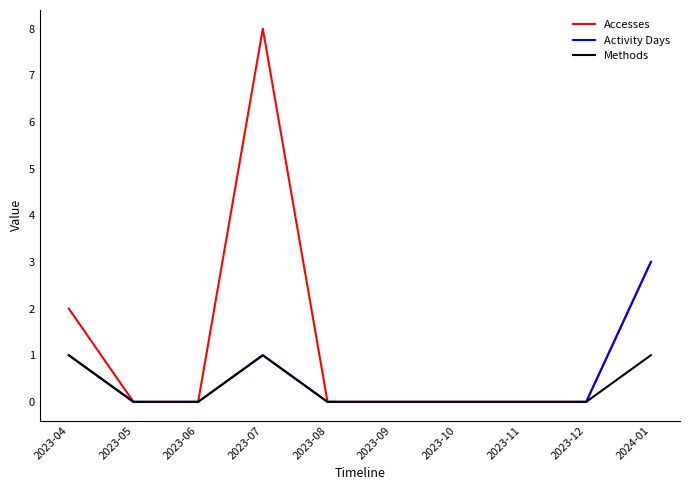

At how many categories does at least one series exceed 4?

1